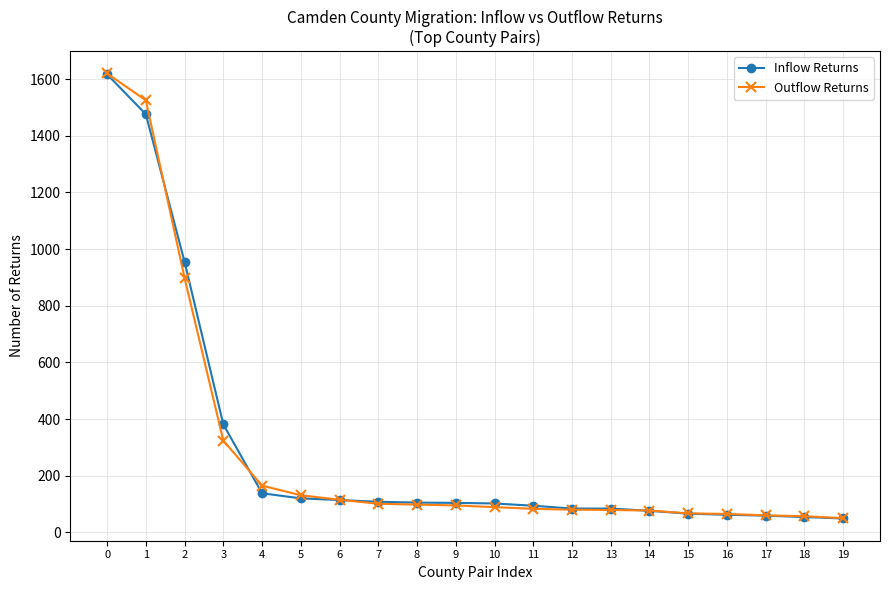

At how many categories does at least one series exceed 565?

3